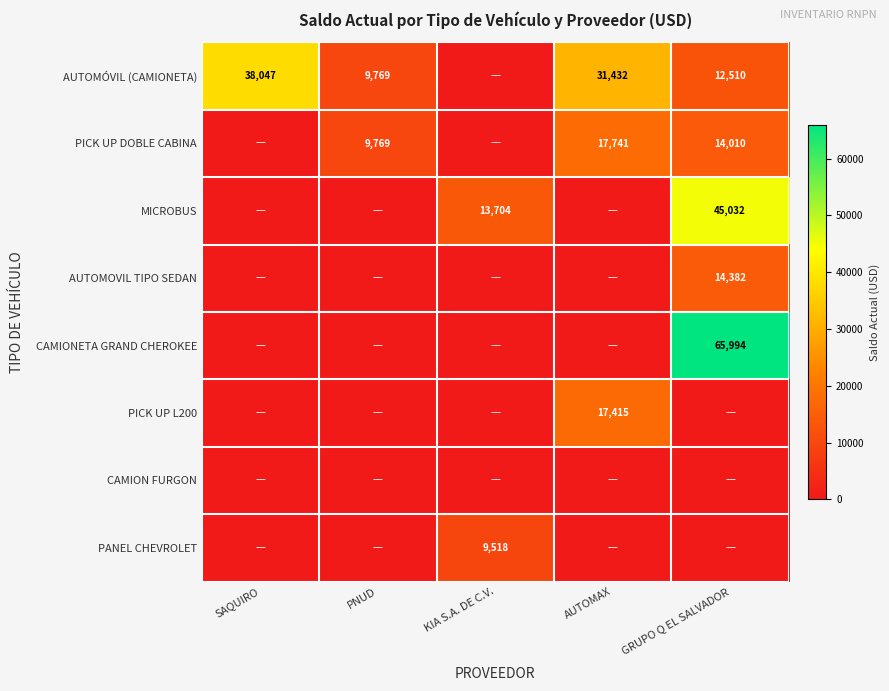

Rank the categories by PICK UP L200 value from highest to lowest.

AUTOMAX, SAQUIRO, PNUD, KIA S.A. DE C.V., GRUPO Q EL SALVADOR